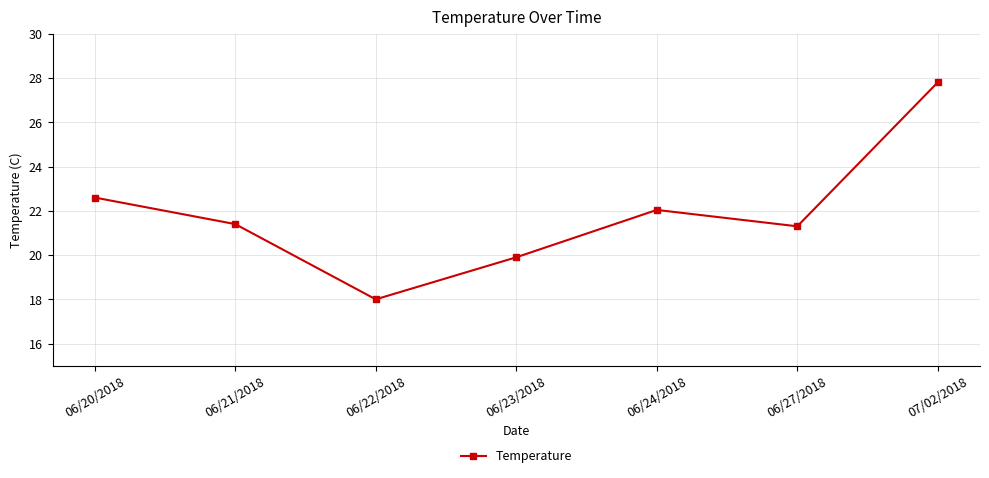

Count the number of values greater than 21.

5